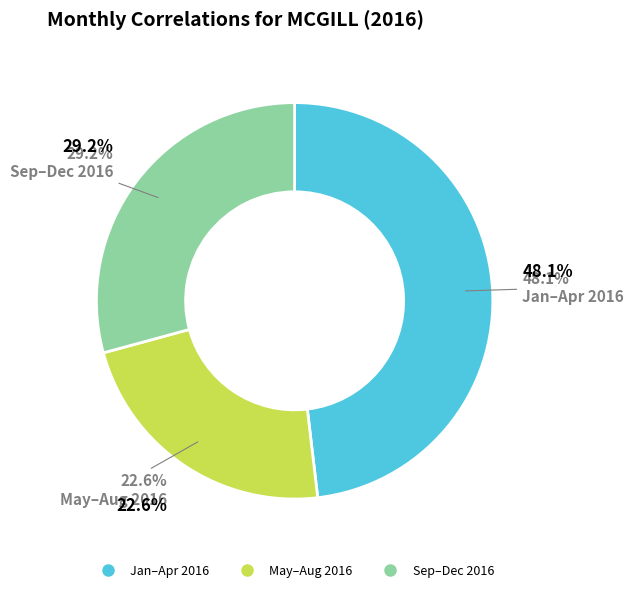

Is there any slice that represents more than half of the pie?

No